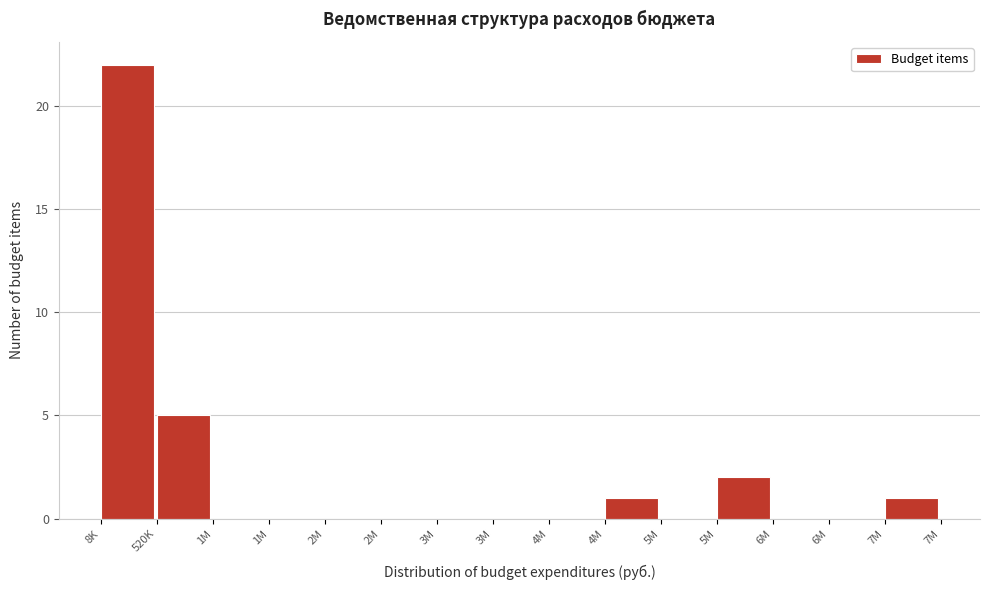

Are the bars horizontal?

No